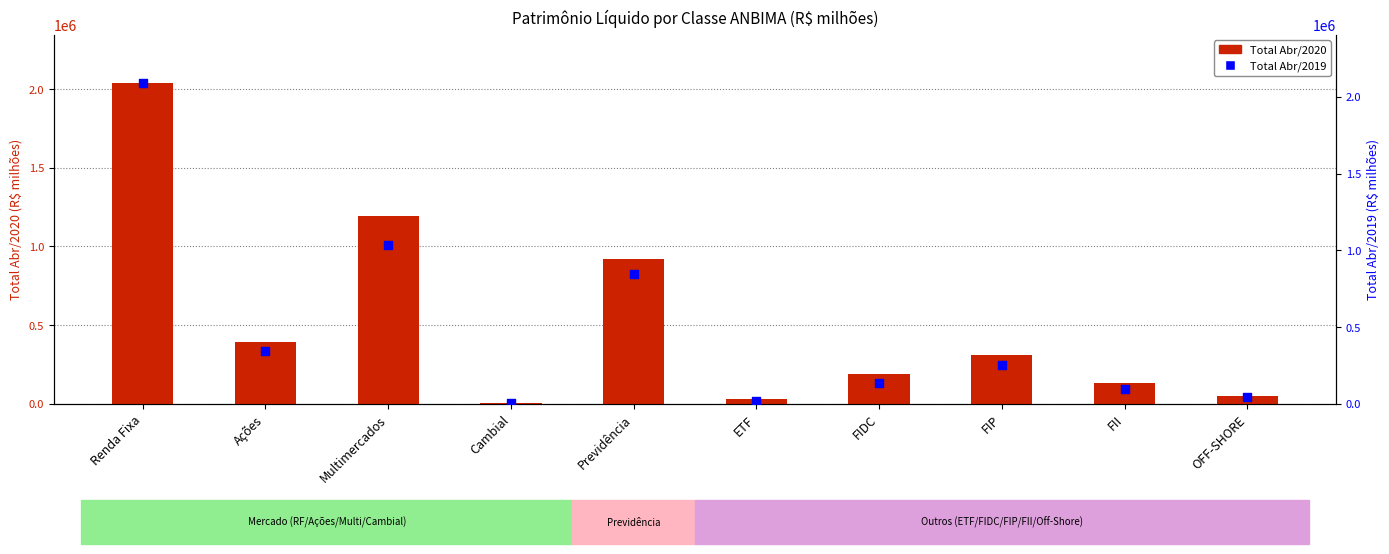

What are all the series names shown in the legend?

Total Abr/2020, Total Abr/2019